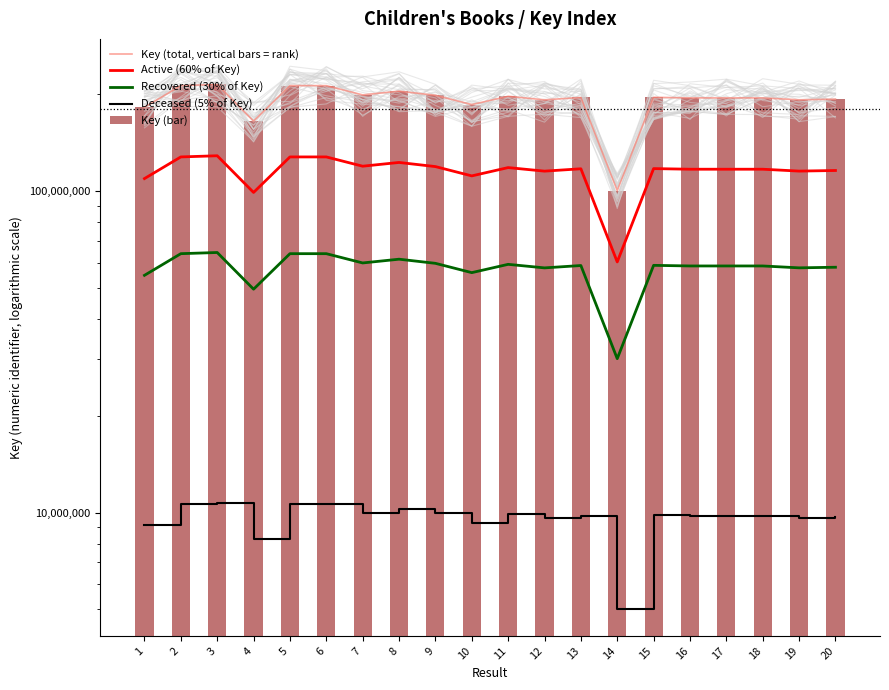

Which label corresponds to the largest value in the chart?

3